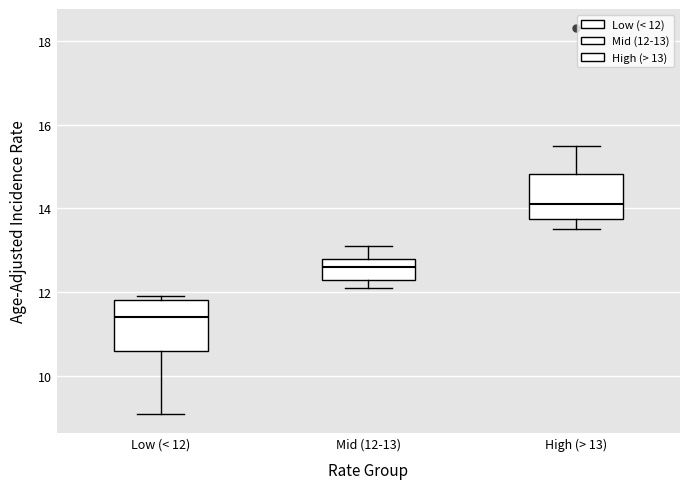

Which box has the lowest median line?

Low (< 12)